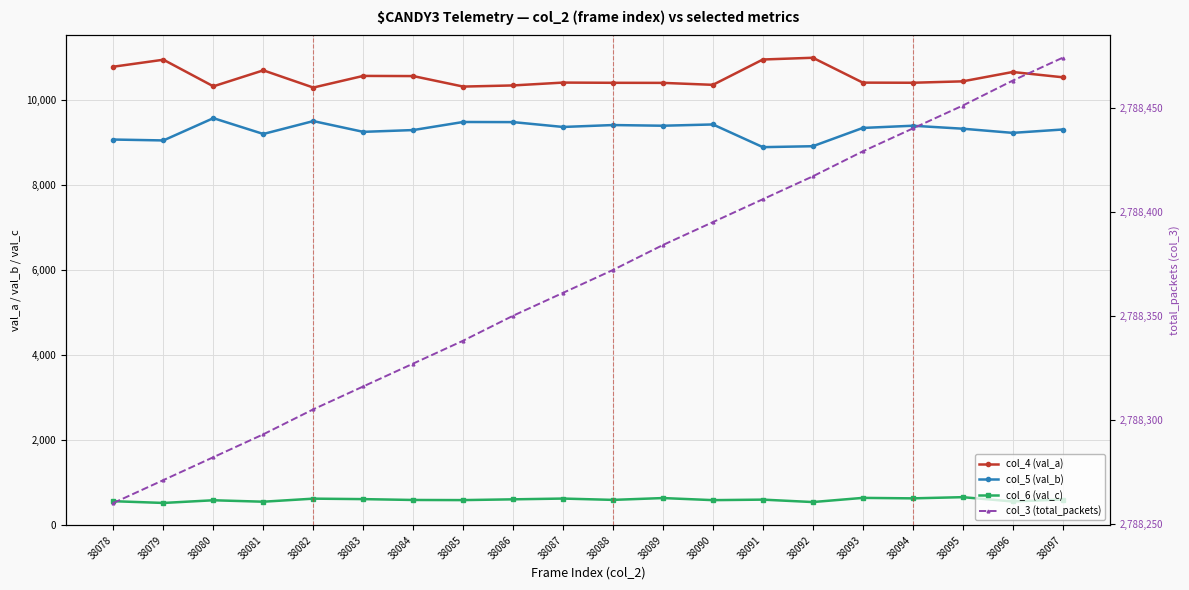

The value of col_3 (total_packets) at 38083 is 3704913. True or false?

False